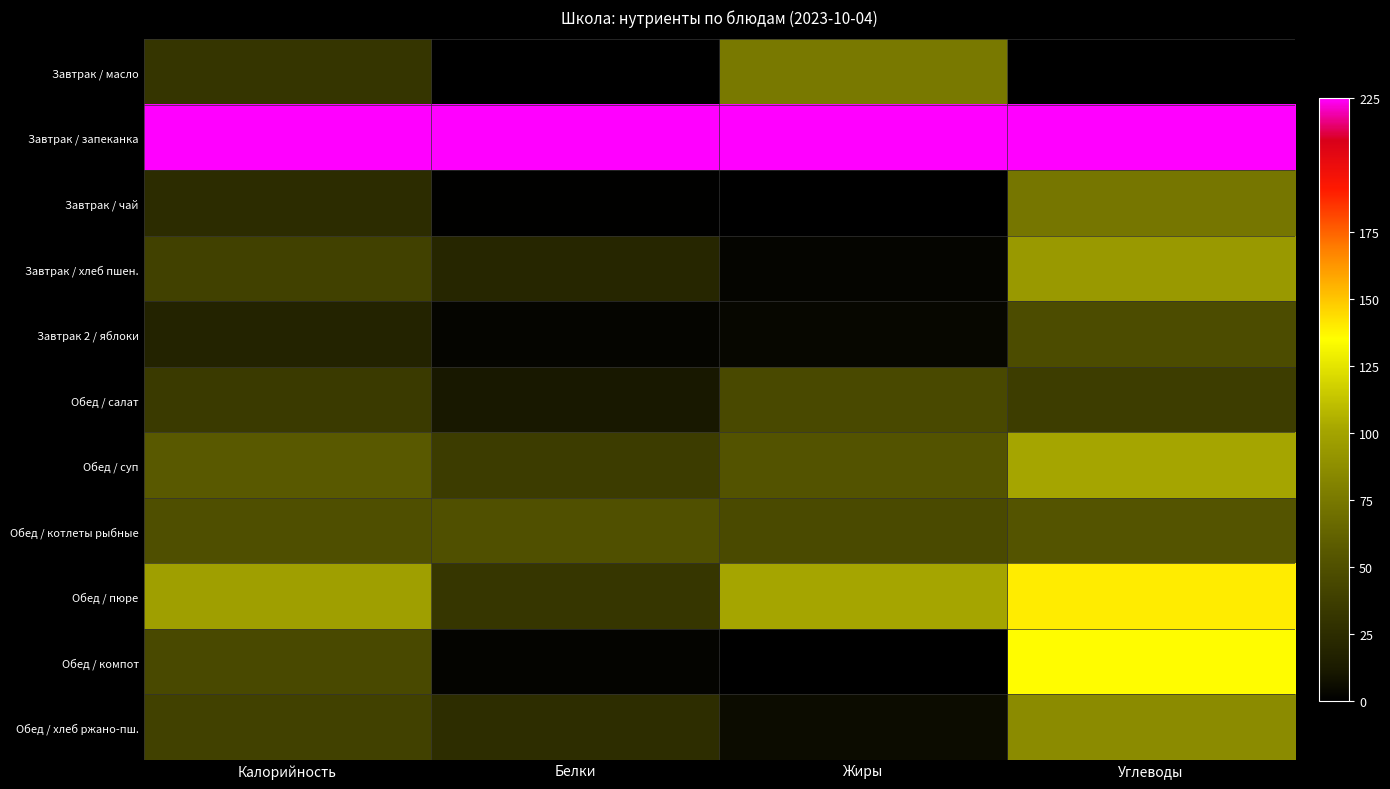

How many series are shown in this chart?

11